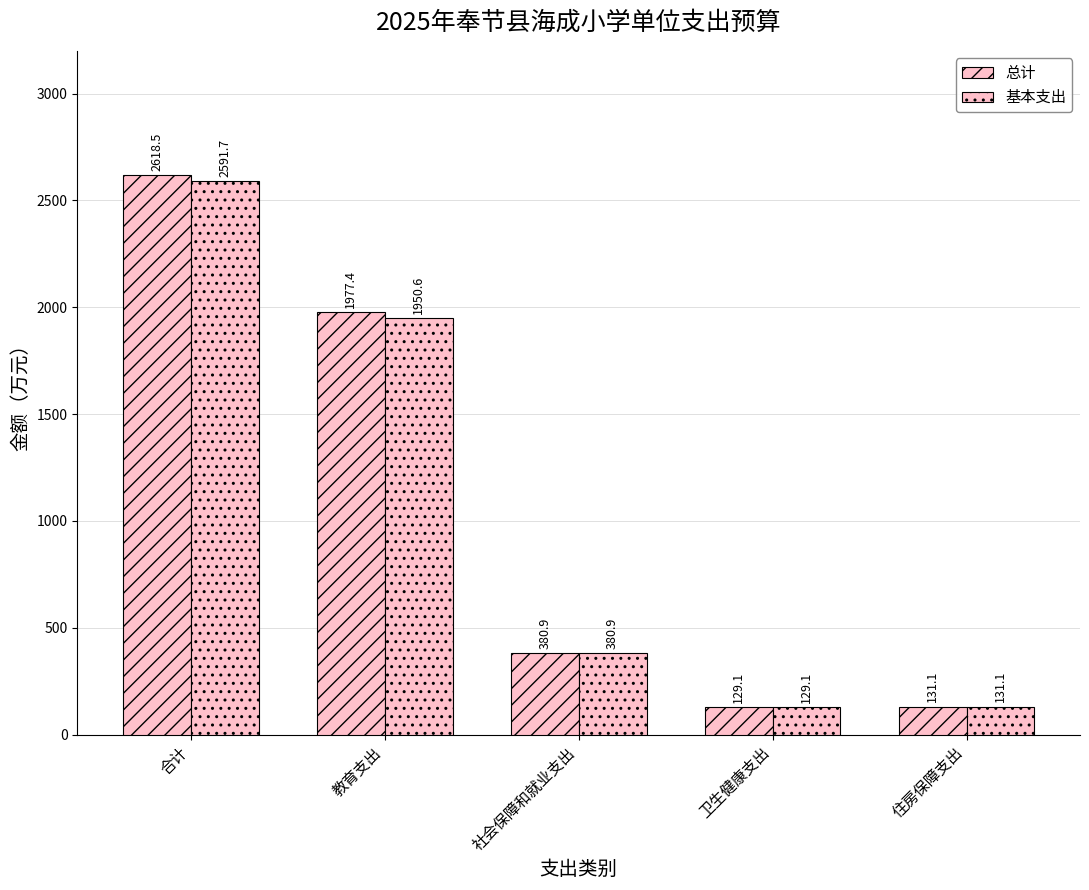

What value does the 基本支出 series have at 卫生健康支出?

129.1